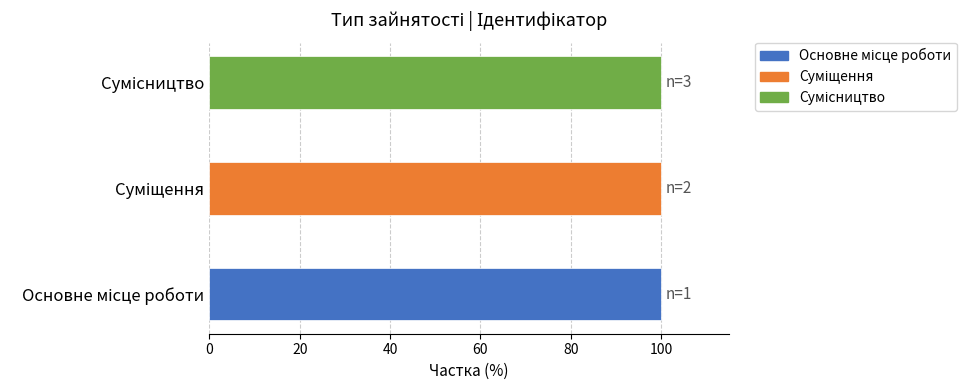

What is the label of the 3rd bar from the left?

Сумісництво